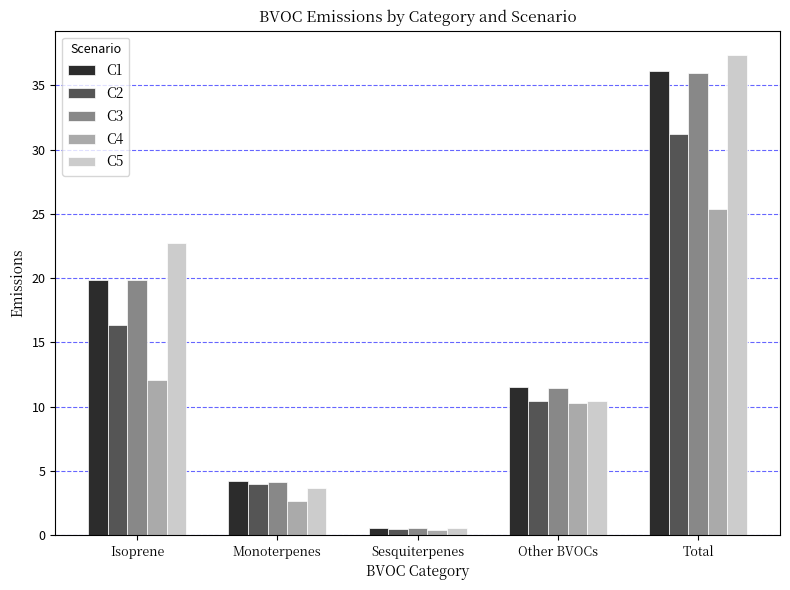

The C4 series shows 12.1 at Isoprene. True or false?

True